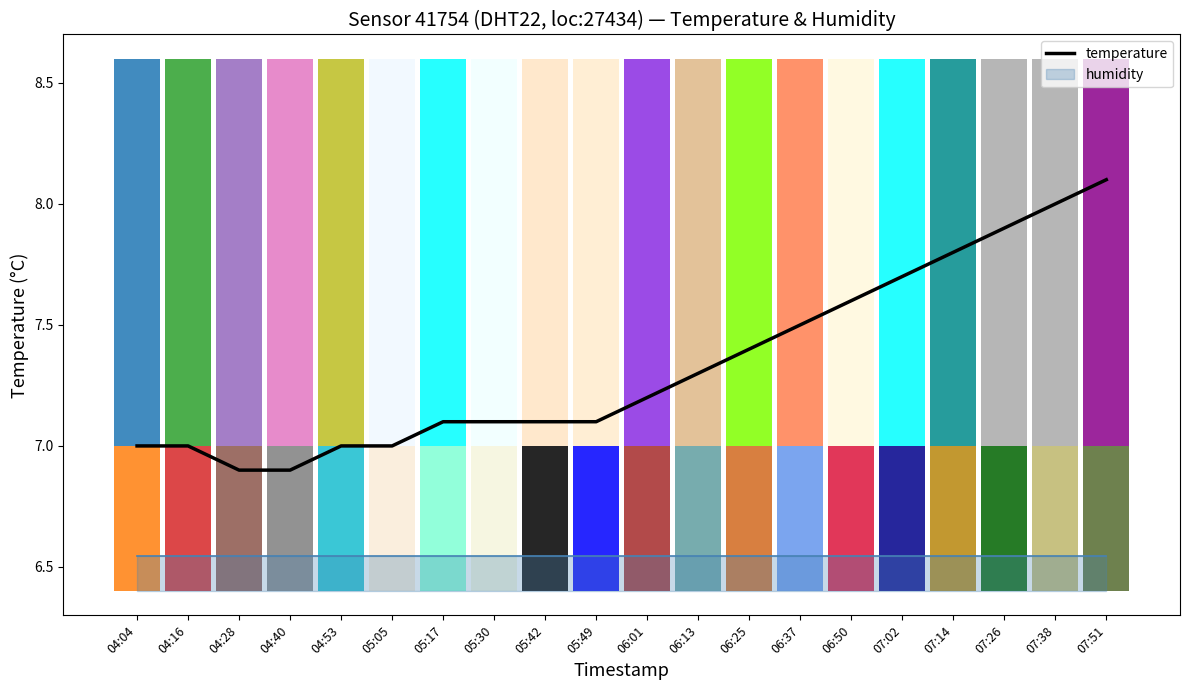

Rank the categories by value from lowest to highest.

04:28, 04:40, 04:04, 04:16, 04:53, 05:05, 05:17, 05:30, 05:42, 05:49, 06:01, 06:13, 06:25, 06:37, 06:50, 07:02, 07:14, 07:26, 07:38, 07:51